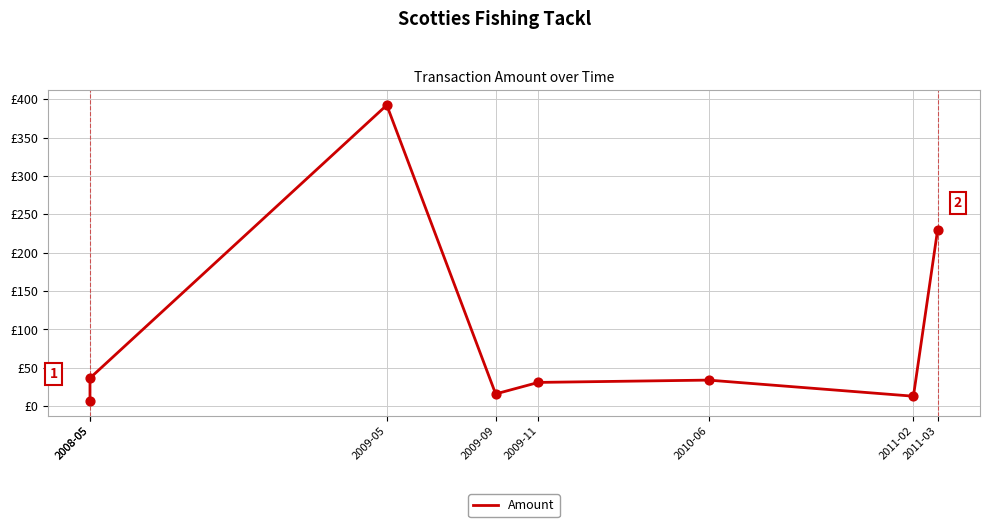

What is the ratio of the value at 2008-05 to the value at 2010-06?

1.1